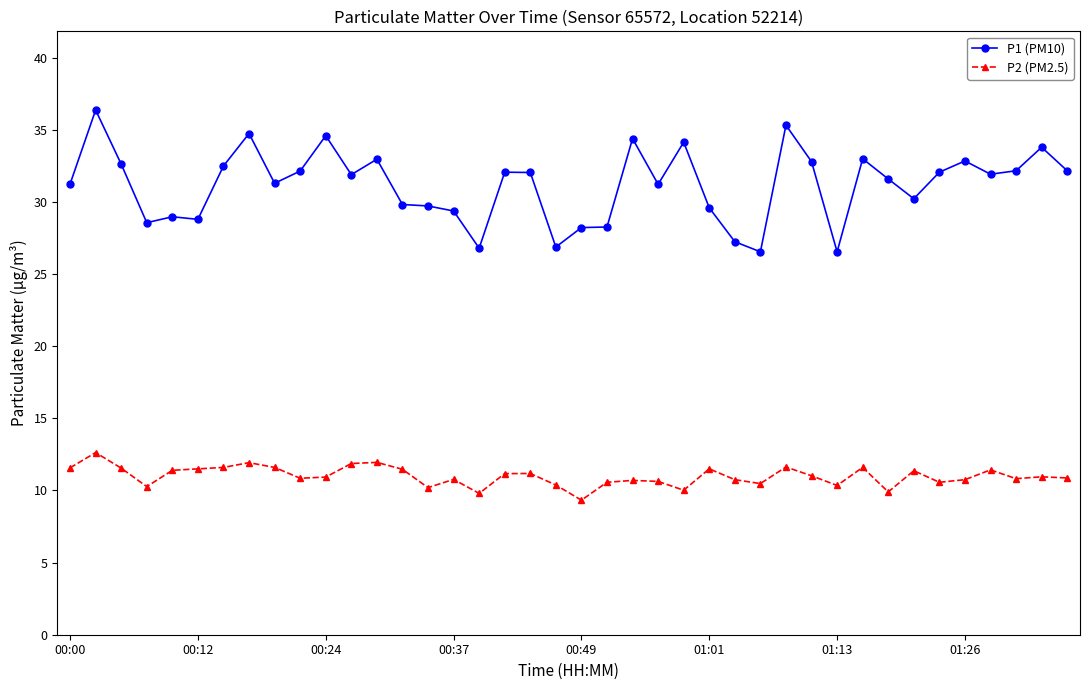

How many distinct data groups are displayed?

2